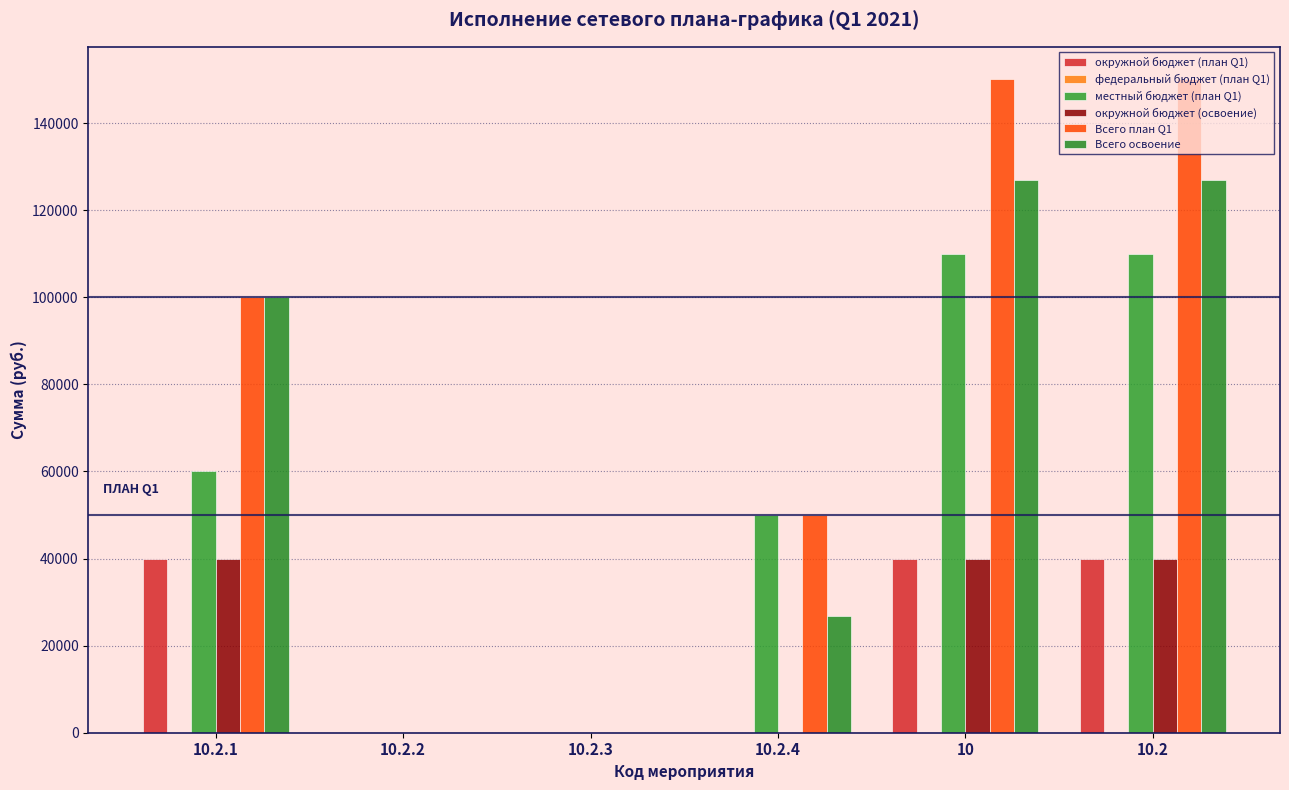

How many distinct data groups are displayed?

5